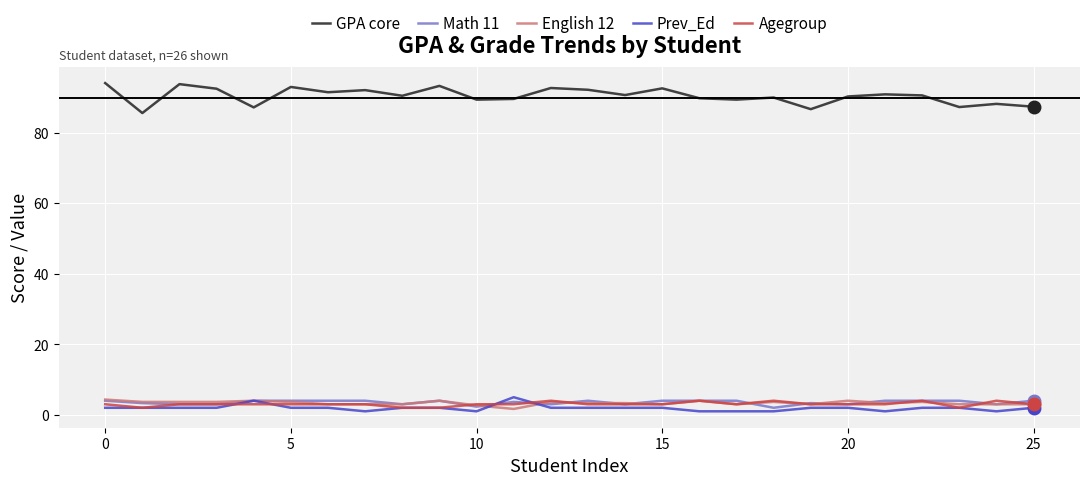

What is the maximum value for English 12?

4.3